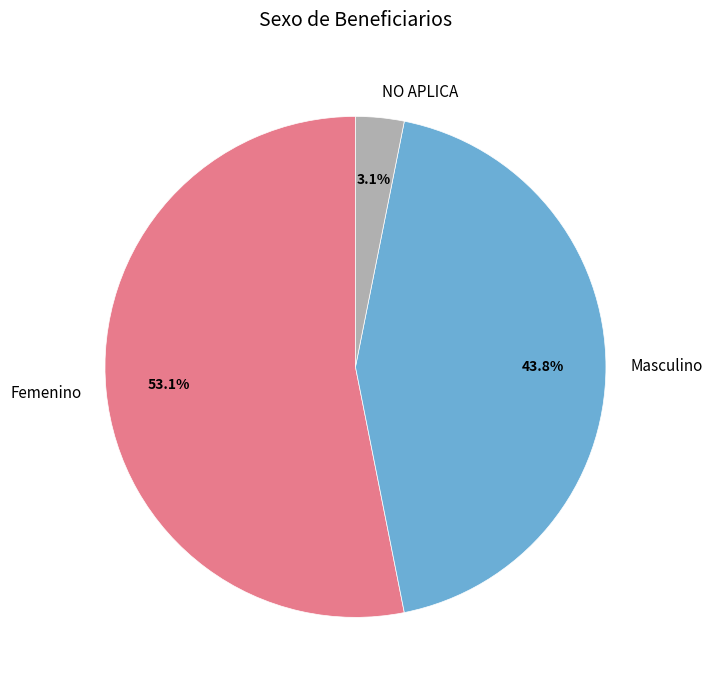

Count the number of slices in the pie.

3